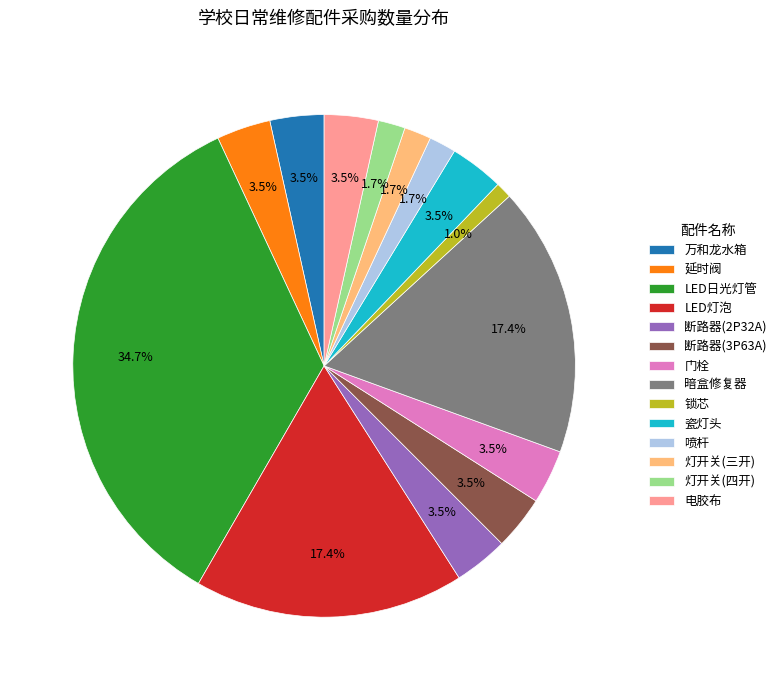

Which slice is the largest?

LED日光灯管